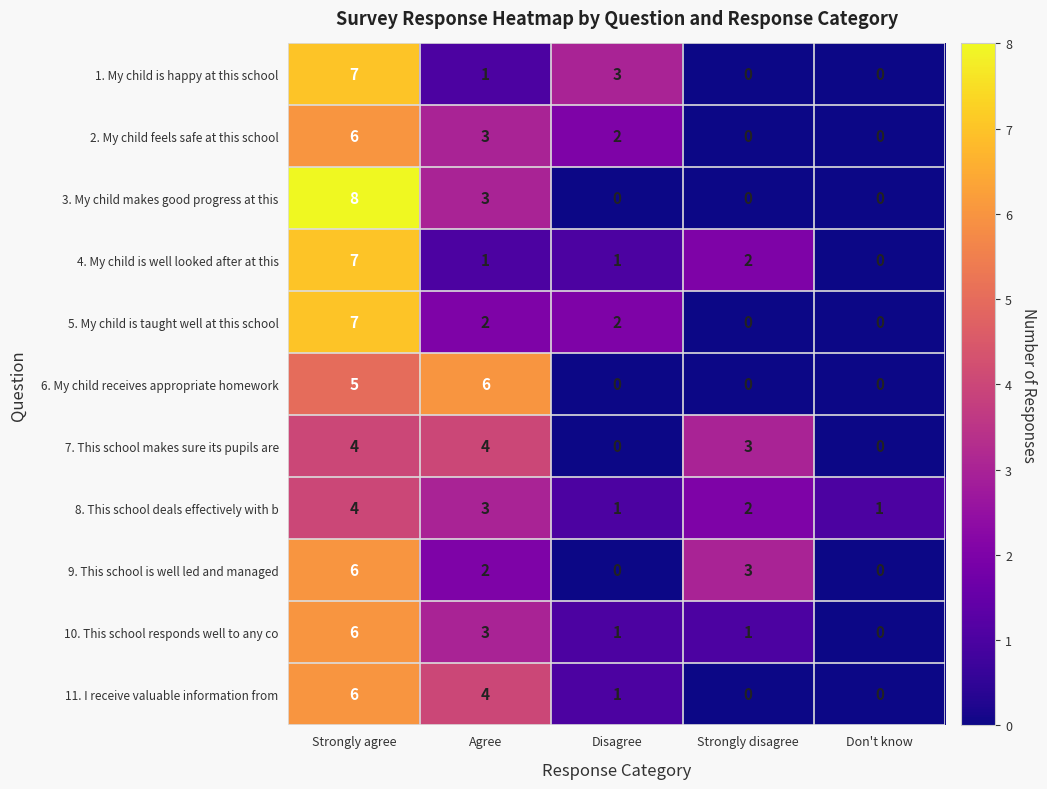

What is the total value across all series at Agree?

32